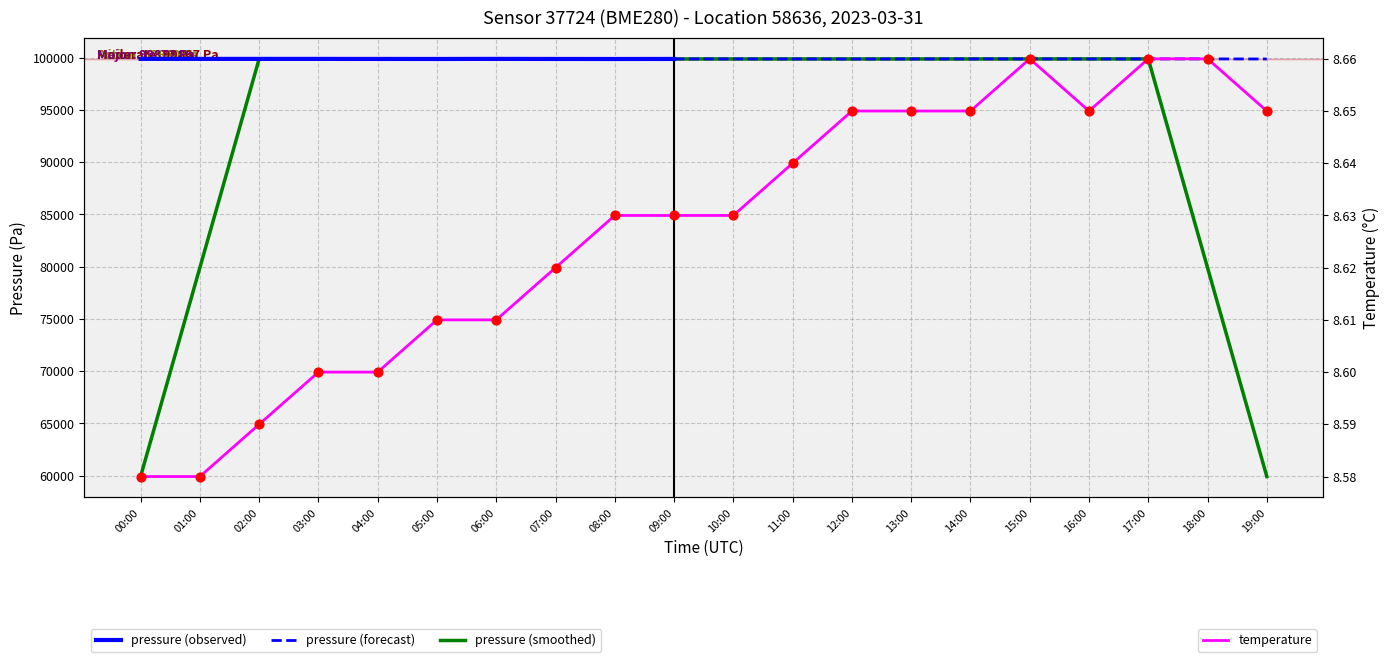

Between 05:00 and 15:00, which is larger?

15:00